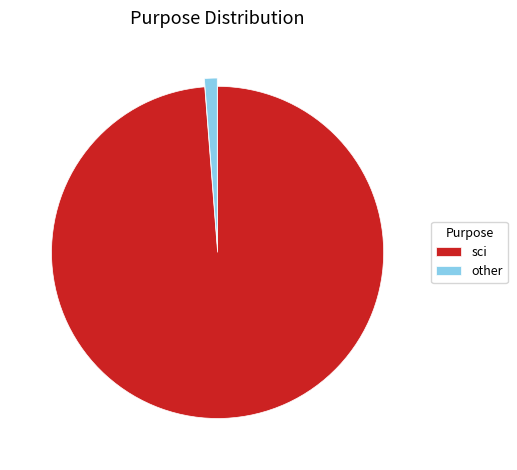

The other slice represents 9% of the pie. True or false?

False